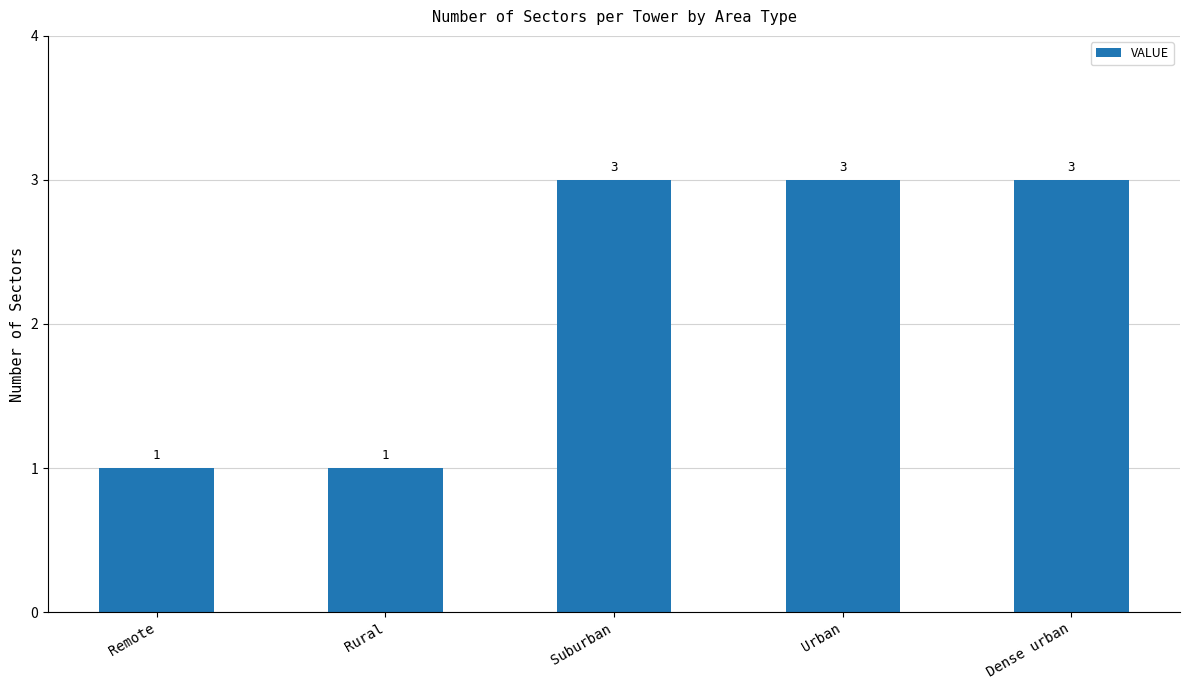

What is the label of the 5th bar from the right?

Remote